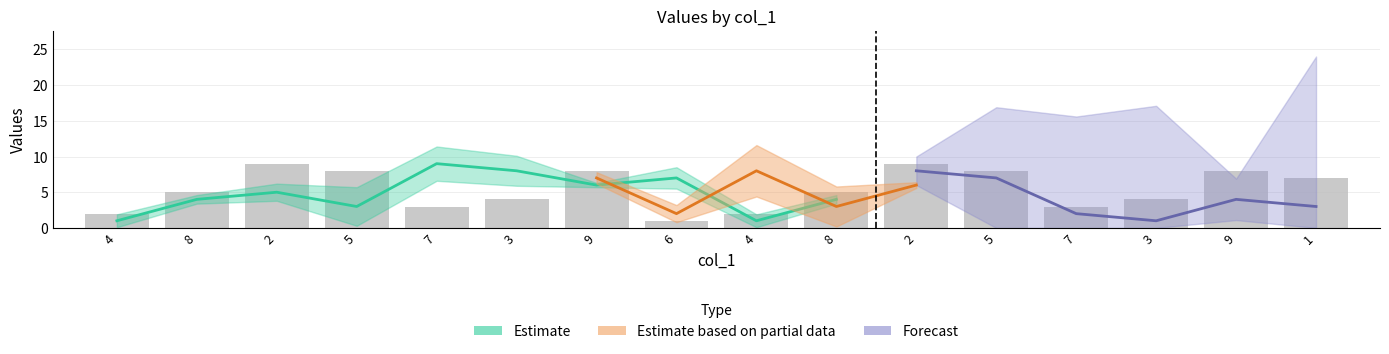

At which label does col_4 reach its peak?

1